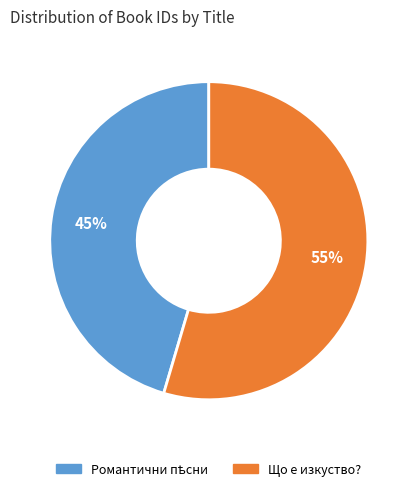

To the nearest percent, what percentage of the pie is Що е изкуство??

55%